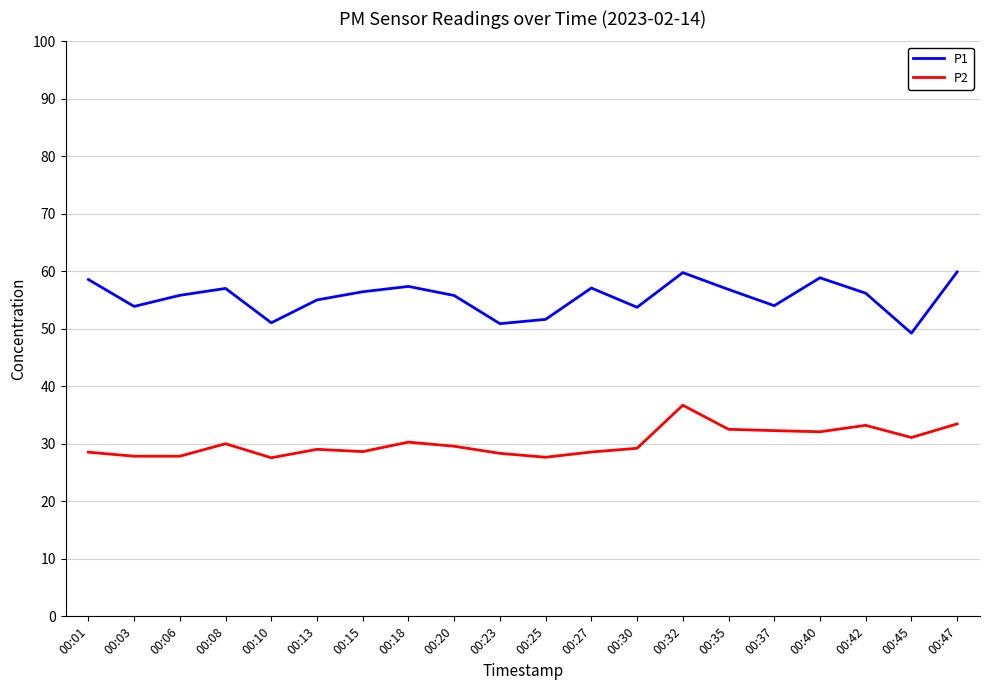

At which category is the sum across all series the highest?

00:32